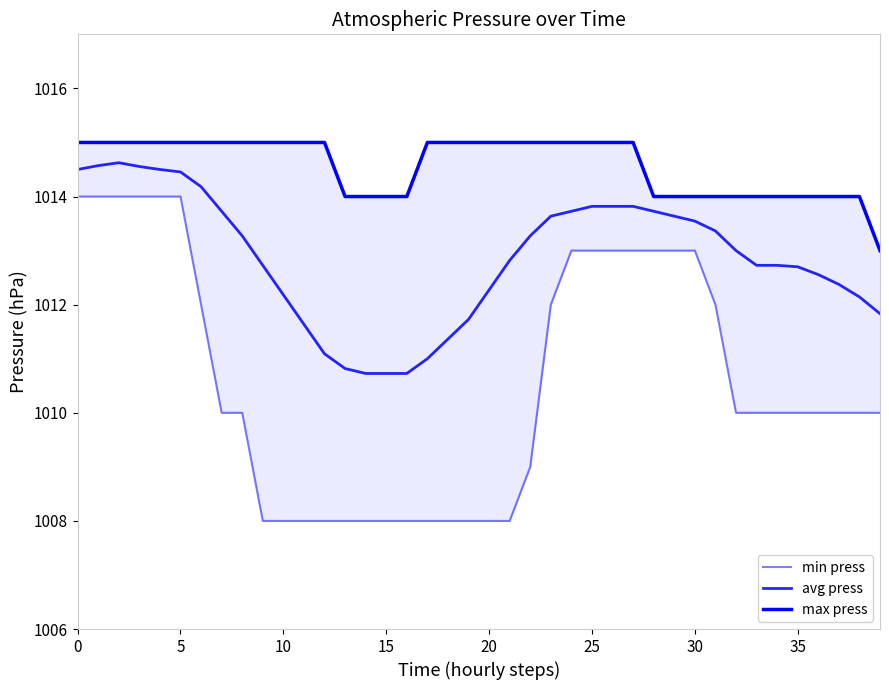

True or false: max press has more than 1 points higher than both neighbors.

False